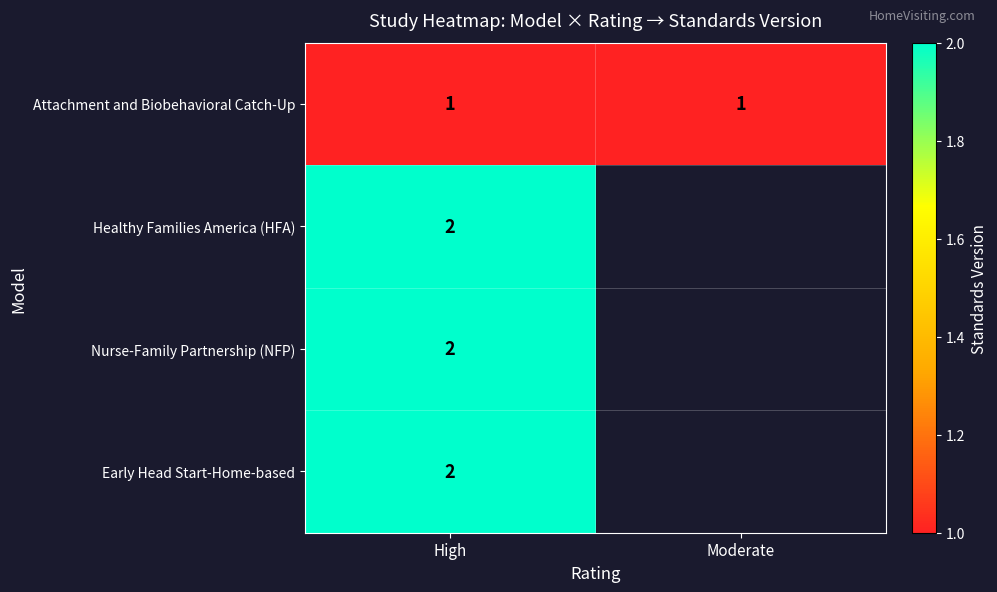

At which category is the sum across all series the highest?

High